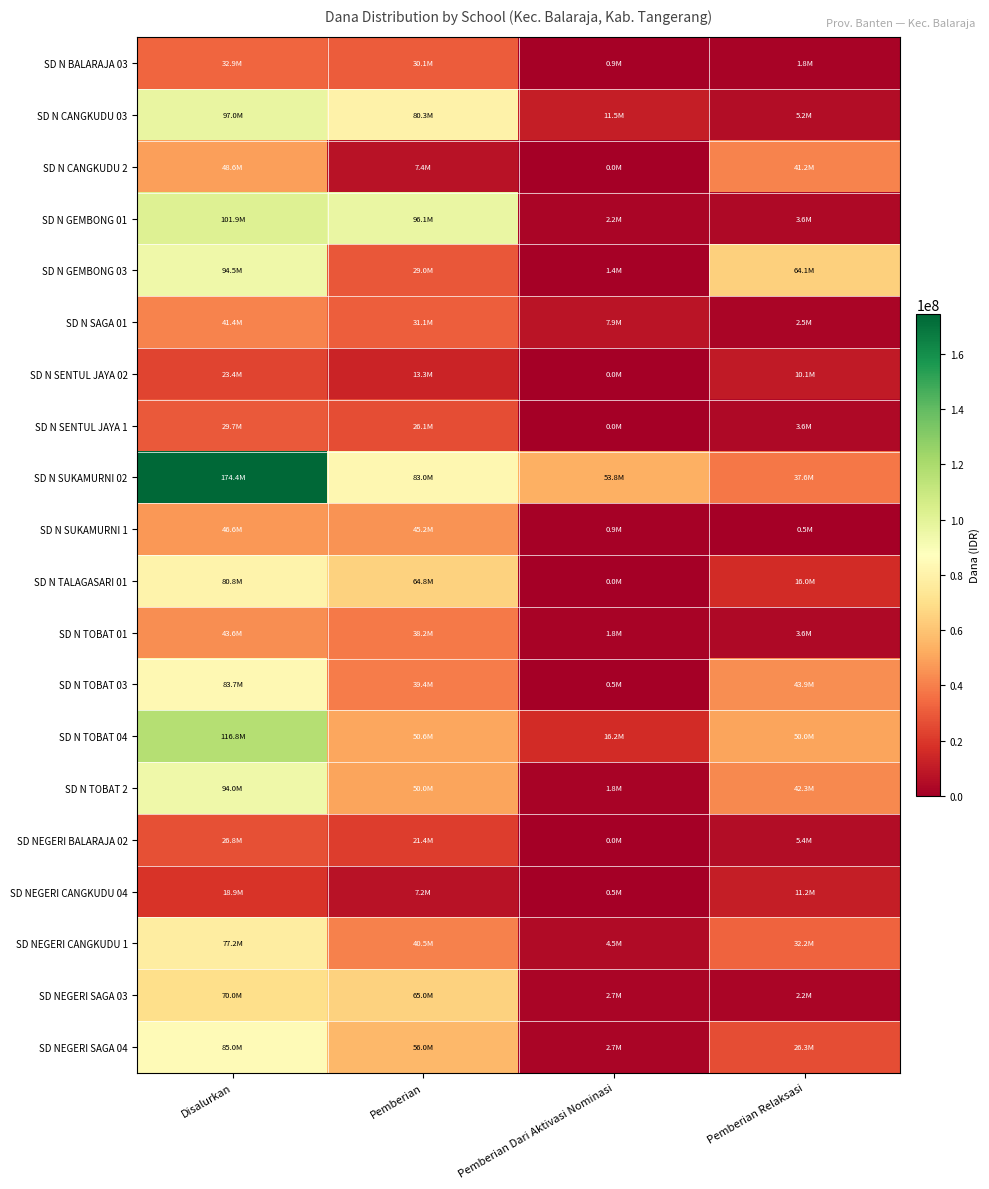

How many distinct data groups are displayed?

20